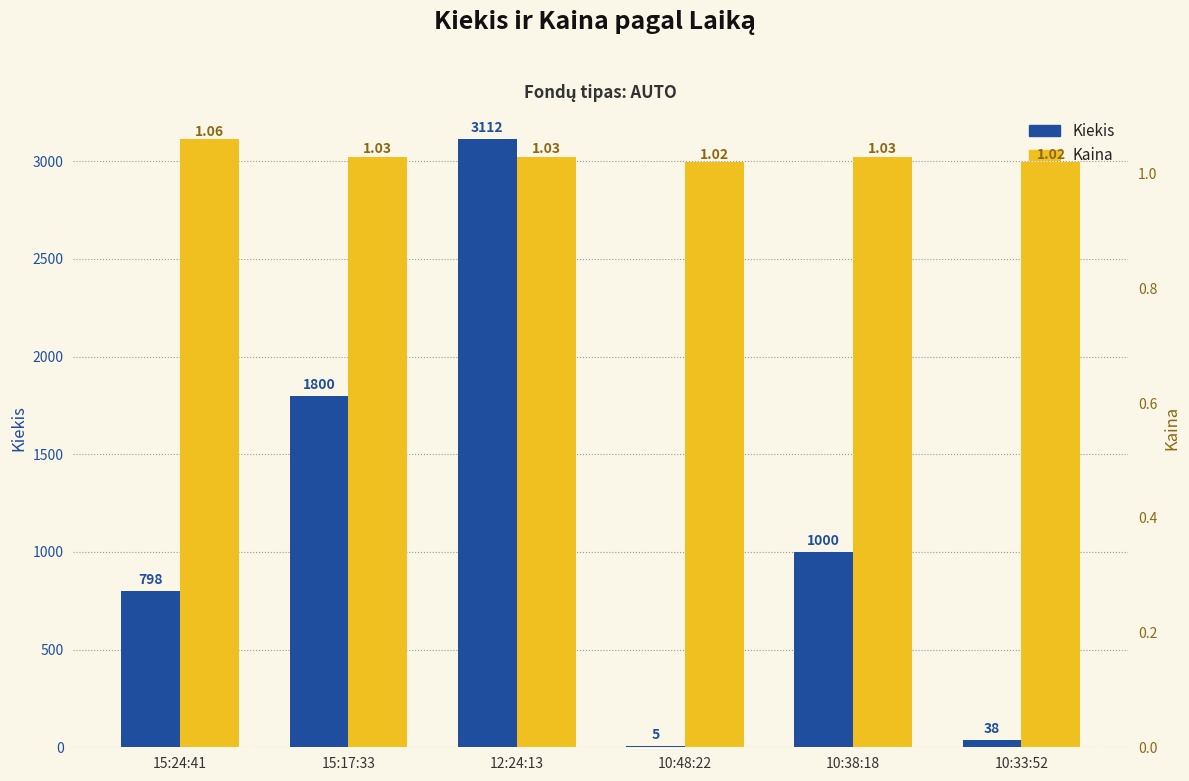

How many data points does each series have?

6